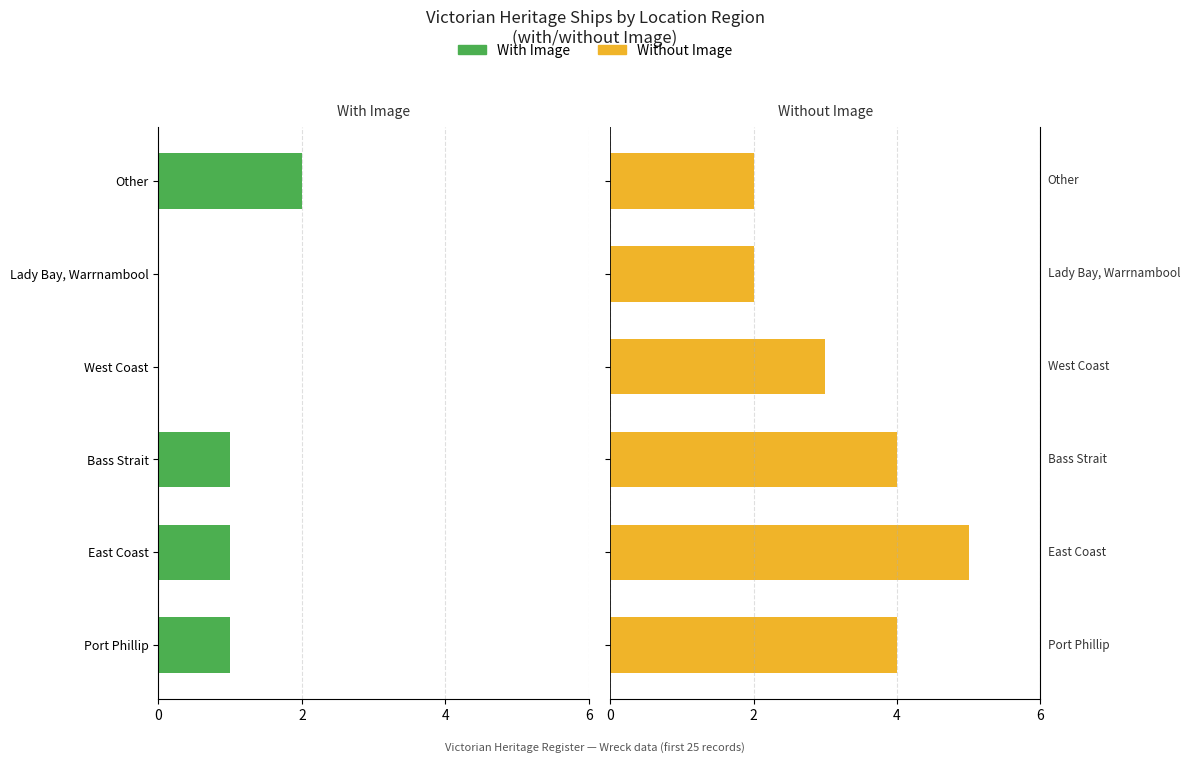

Does the chart contain any negative values?

Yes